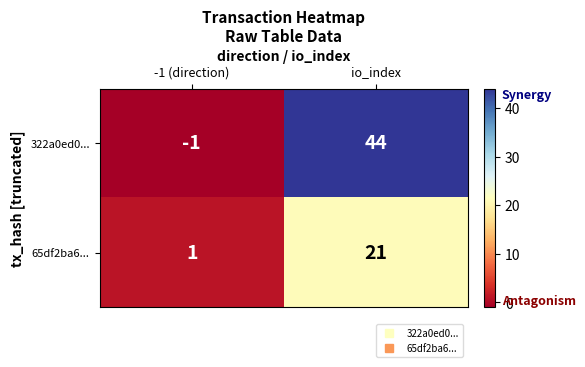

Is it true that 322a0ed0... equals 44 at io_index?

True